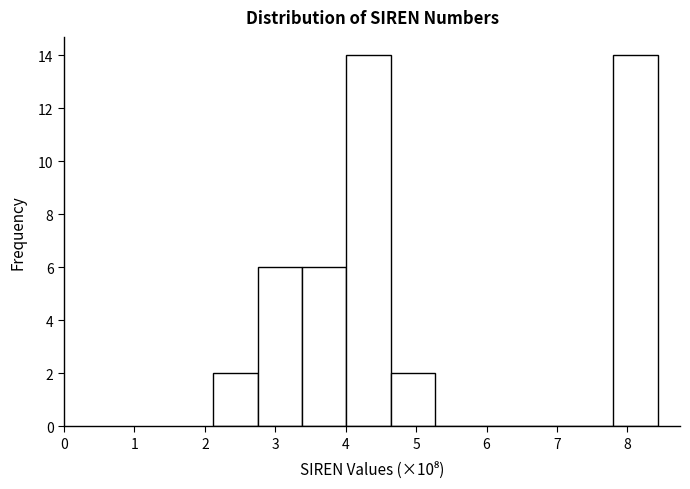

Reading left to right, transcribe this chart: for each bar, give the range it covers on the x-axis and its height. Neither the bar edges nor the heights are printed on the chart, so give them approximately, as read against the axes.

2.1 to 2.7: 2
2.7 to 3.4: 6
3.4 to 4.0: 6
4.0 to 4.6: 14
4.6 to 5.3: 2
5.3 to 5.9: 0
5.9 to 6.5: 0
6.5 to 7.2: 0
7.2 to 7.8: 0
7.8 to 8.4: 14